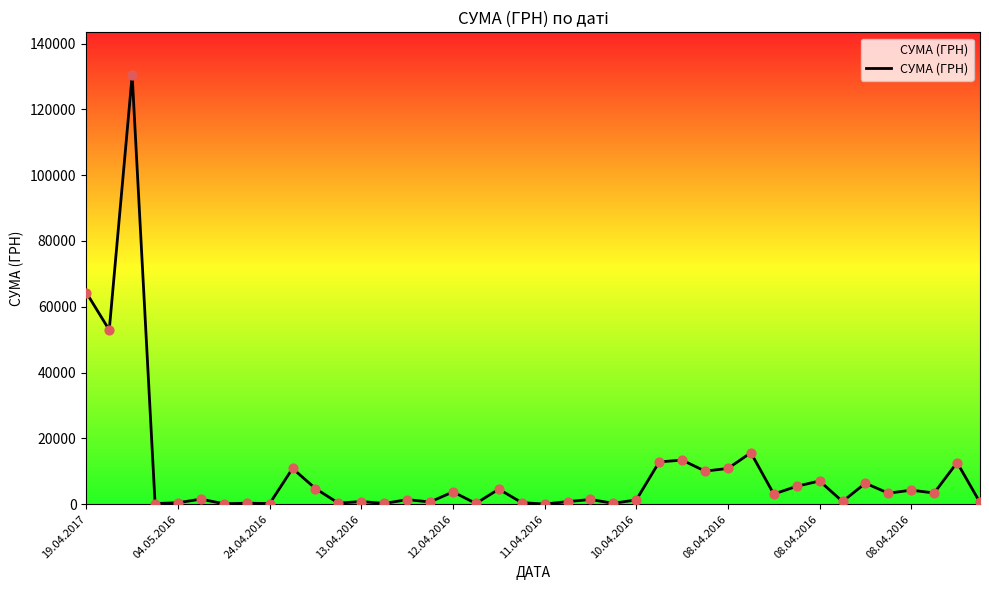

What is the greatest value displayed?

130379.7